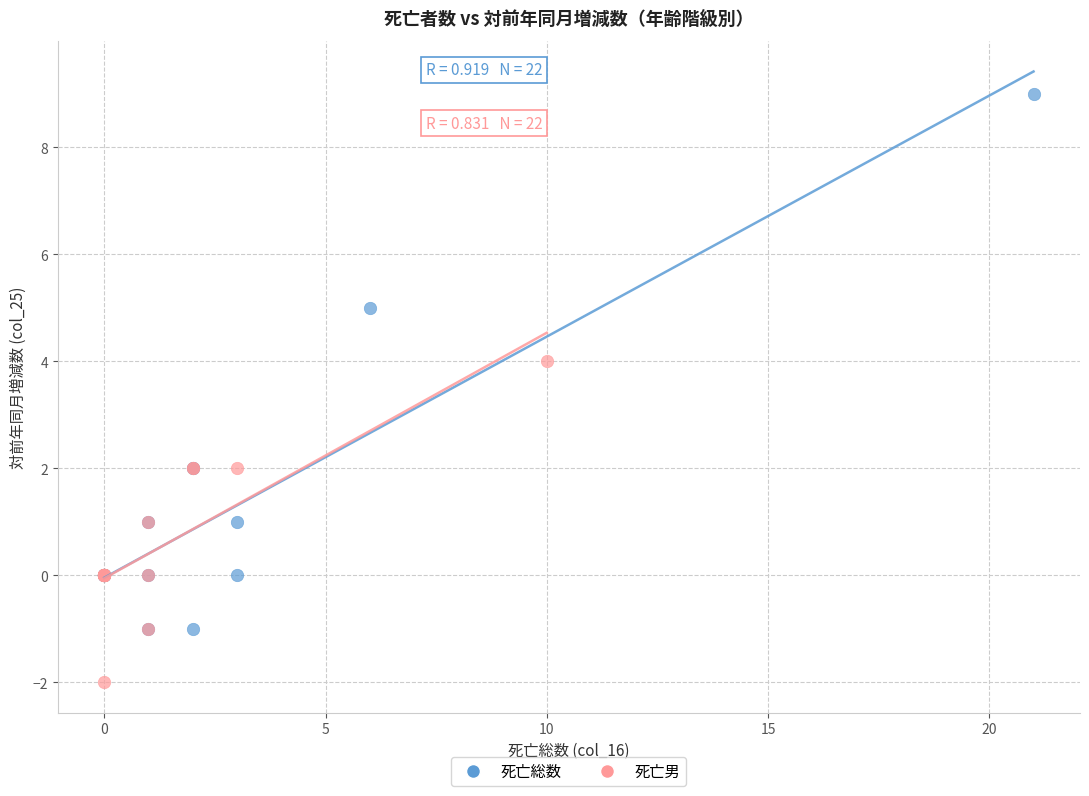

Which series contains the highest Y value?

死亡総数